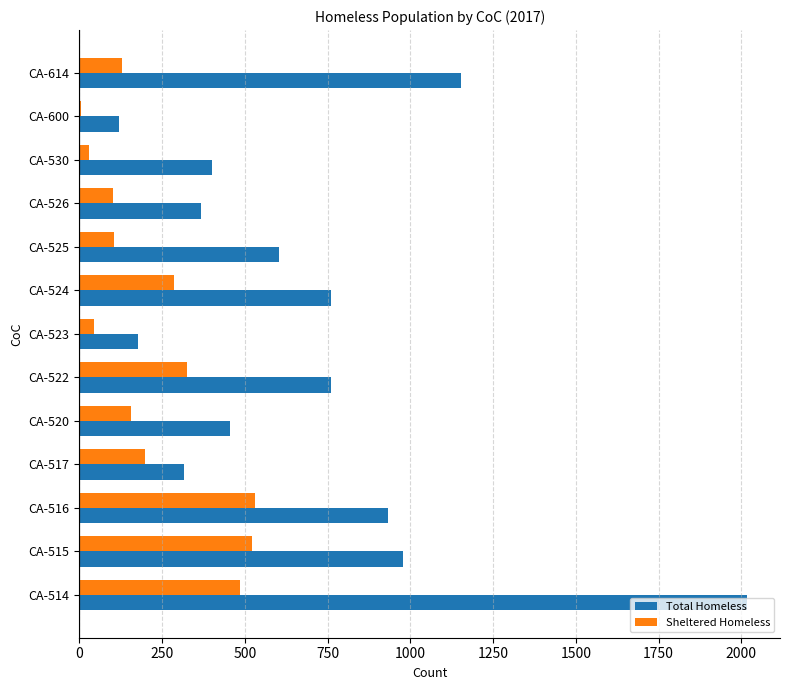

What is the sum of all Sheltered Homeless values?

2918